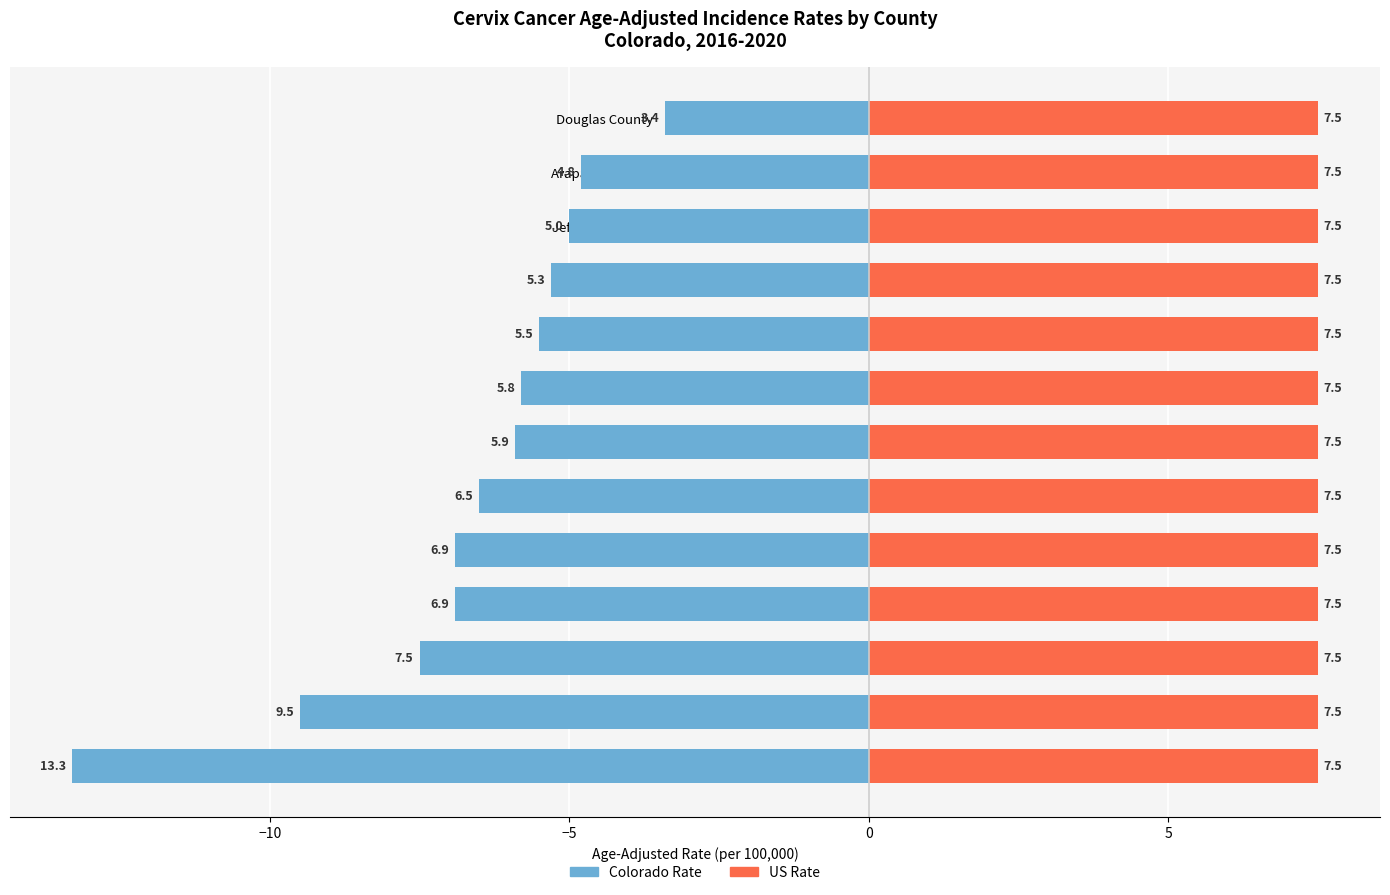

What are all the series names shown in the legend?

Colorado Rate, US Rate